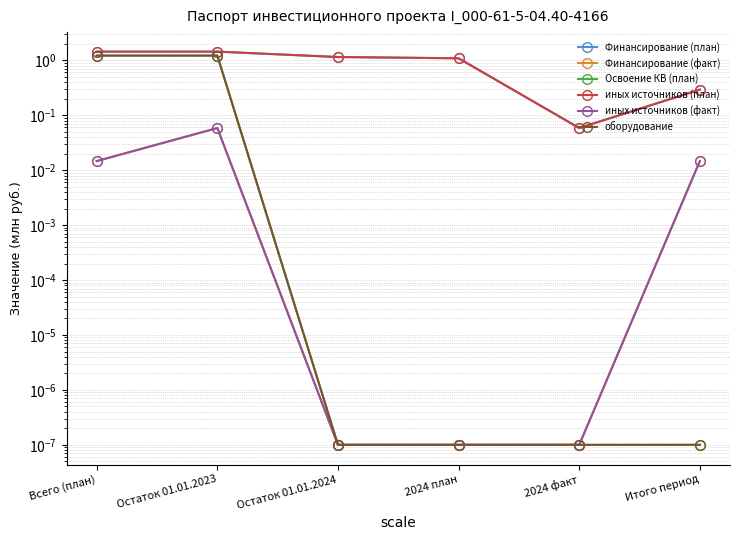

Which series has the largest range (max minus min)?

Финансирование (план)